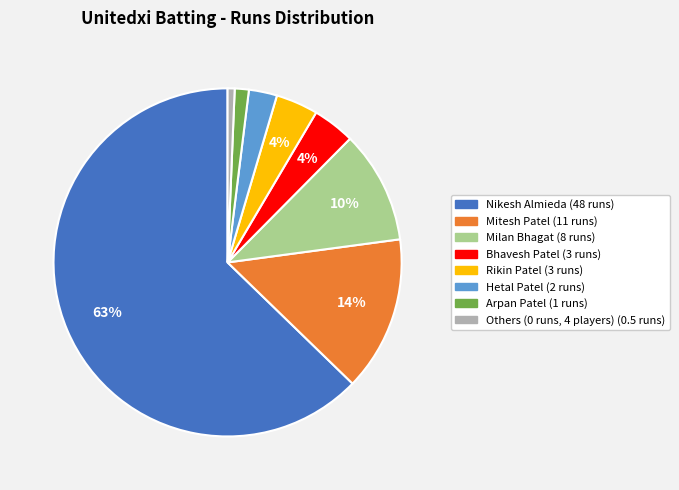

To the nearest percent, what is the difference between the largest and smallest slice percentages?

62%